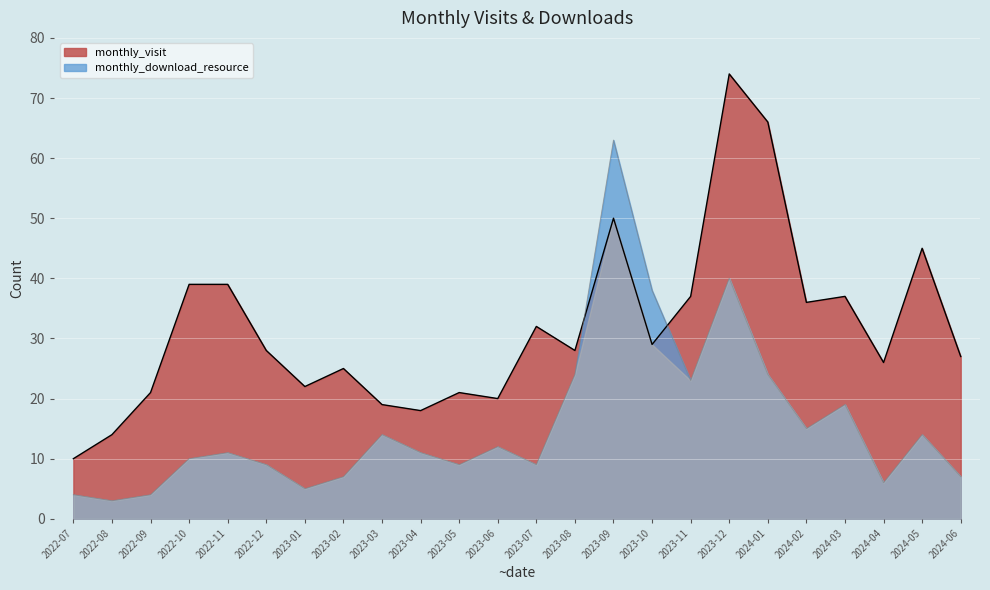

What is the difference between the monthly_visit values at 2023-10 and 2023-08?

1